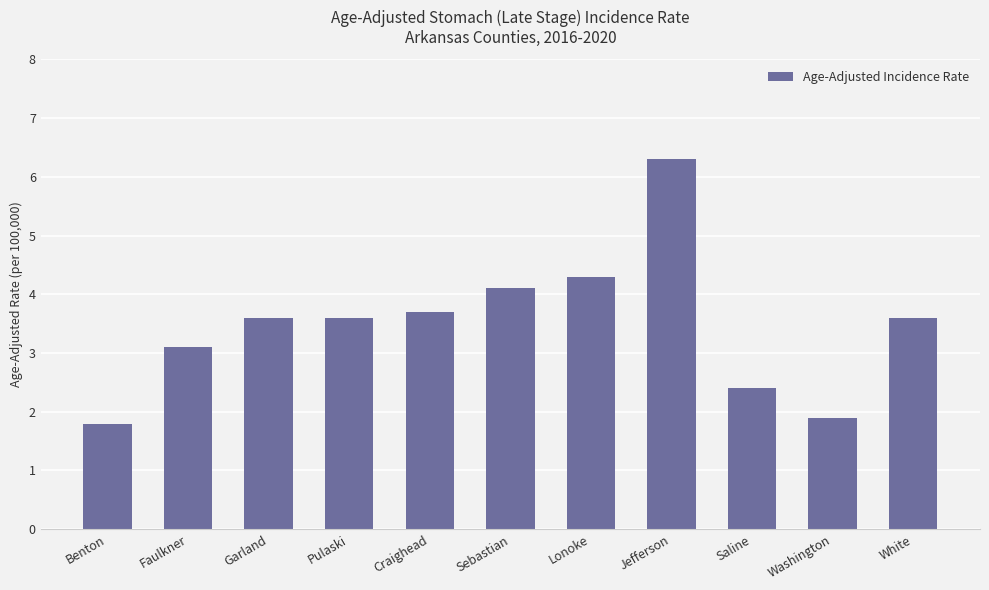

Which has a higher value, Sebastian or Saline?

Sebastian